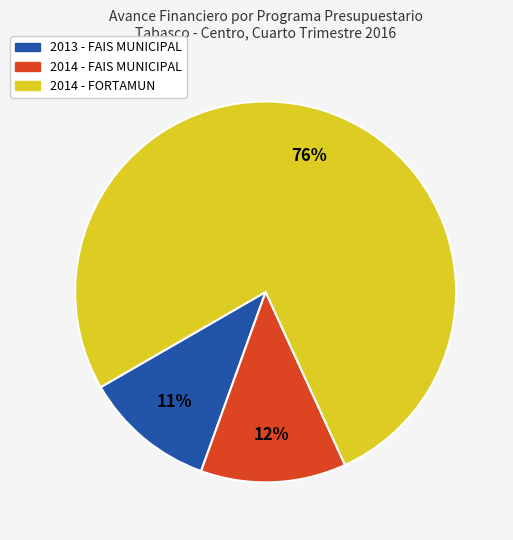

What percentage is the 2013 - FAIS MUNICIPAL slice, to the nearest percent?

11%